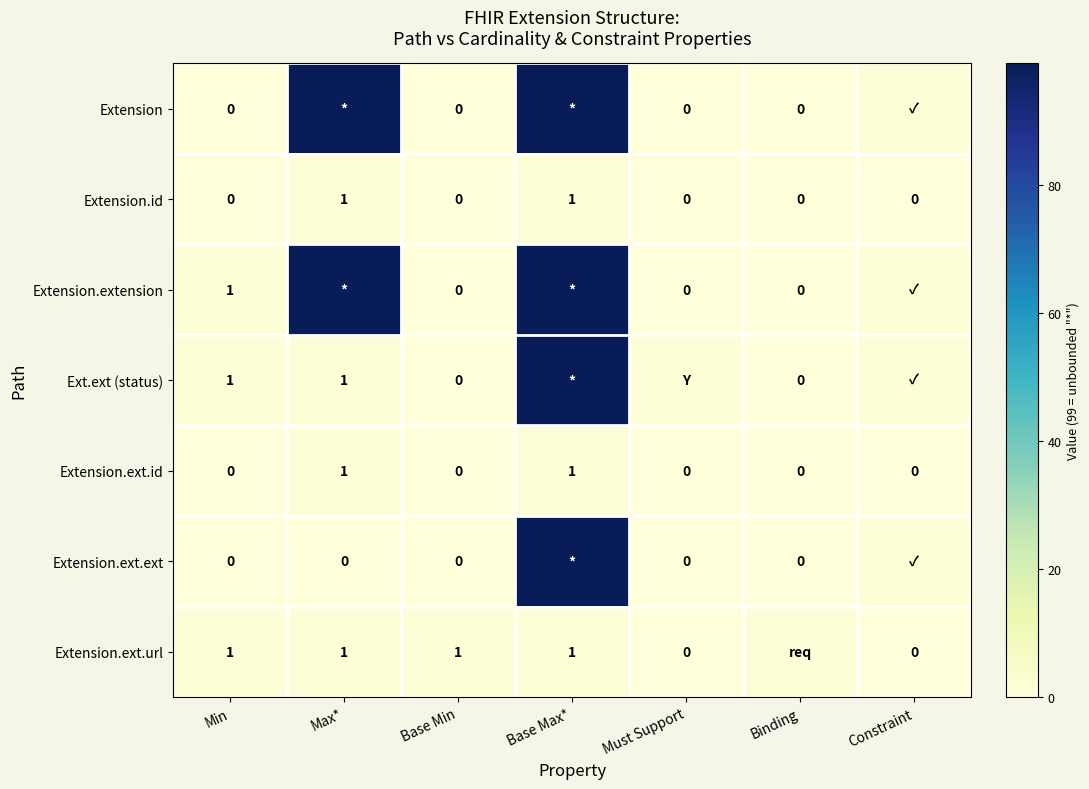

What is the total value across all series at Min?

3